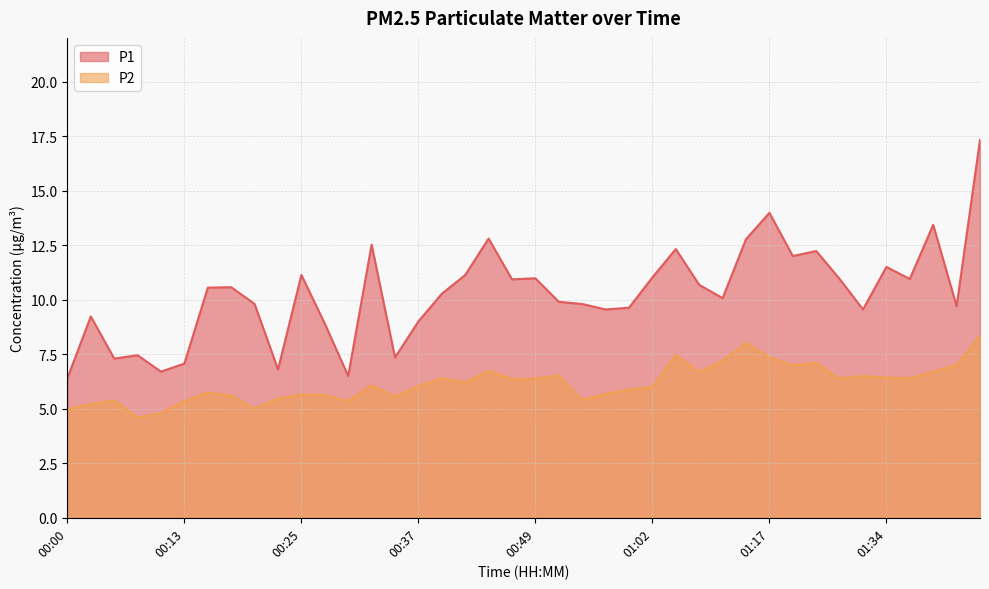

Which series has the largest range (max minus min)?

P1